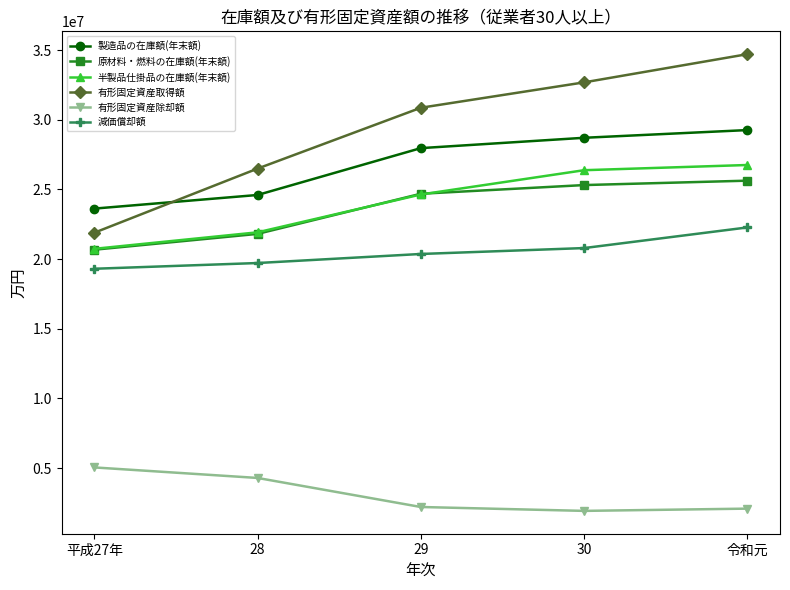

True or false: 製造品の在庫額(年末額) has a value of 17193025 at 30.

False